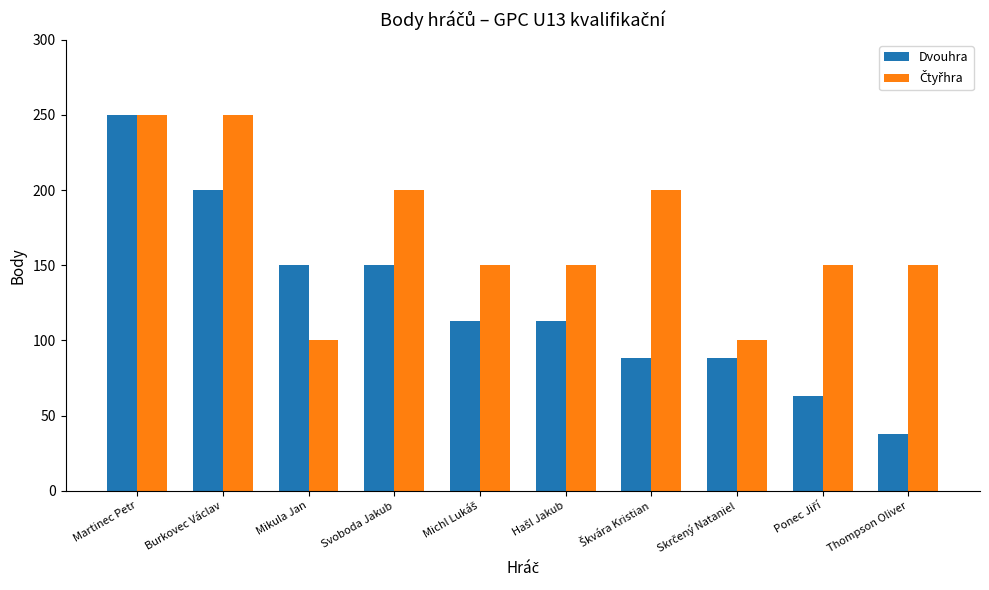

At which category is the sum across all series the highest?

Martinec Petr